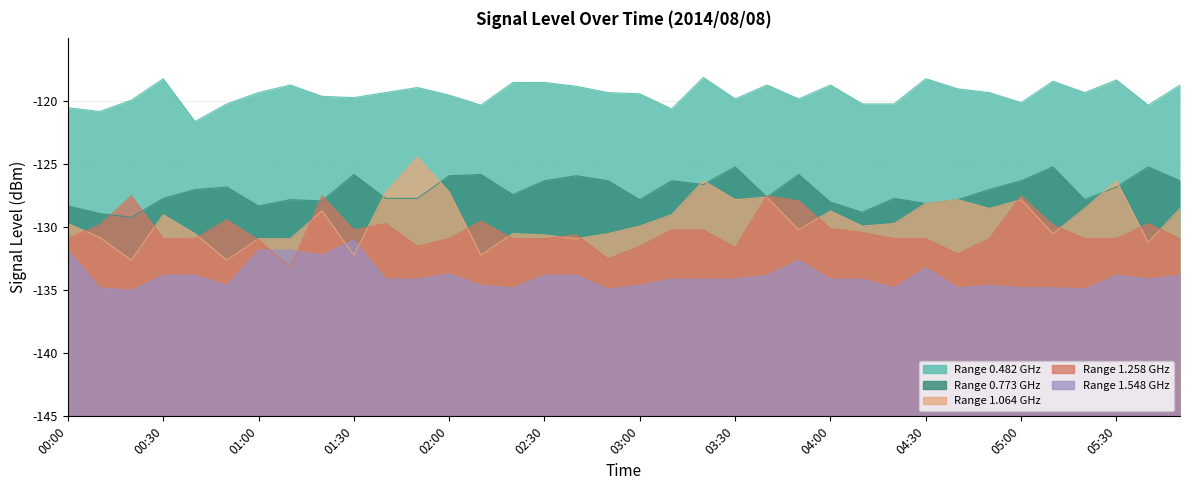

What is the sum of the 1.258 values at 05:10 and 03:30?

-261.4